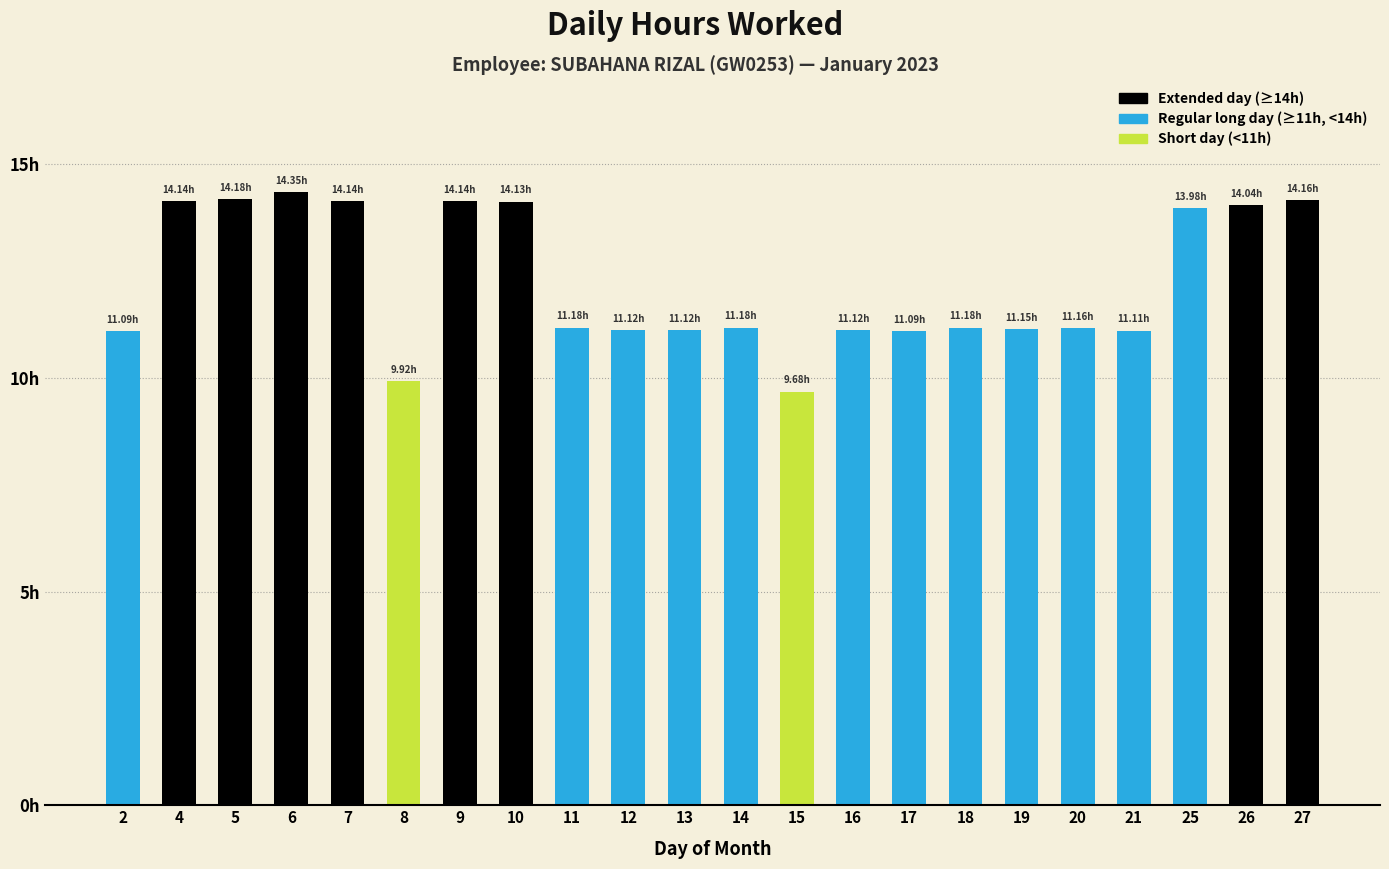

Where does the data first go above 11?

2